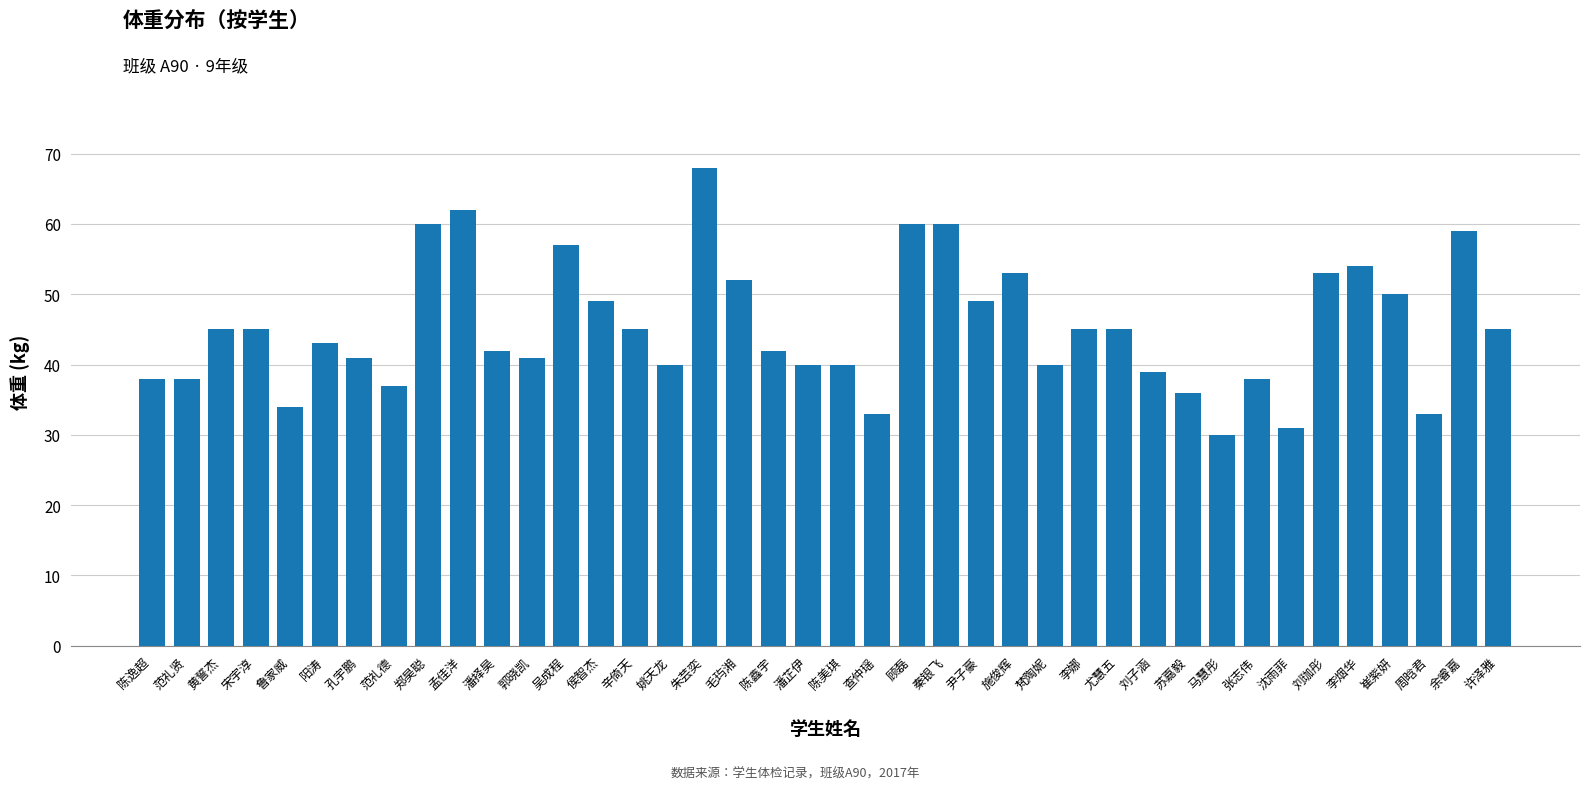

What is the sum of all values?

1812